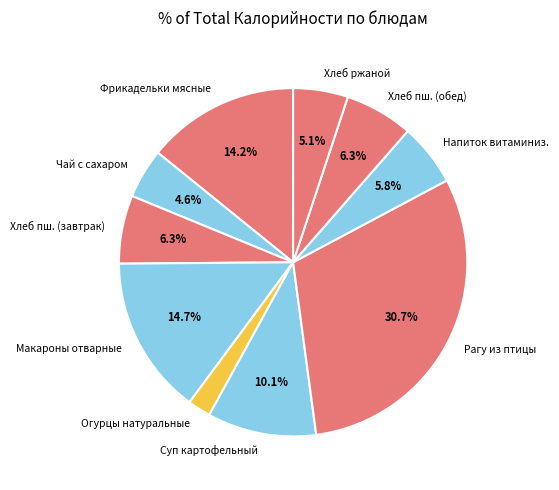

What is the ratio of the value at Хлеб пш. (обед) to the value at Суп картофельный?

0.6